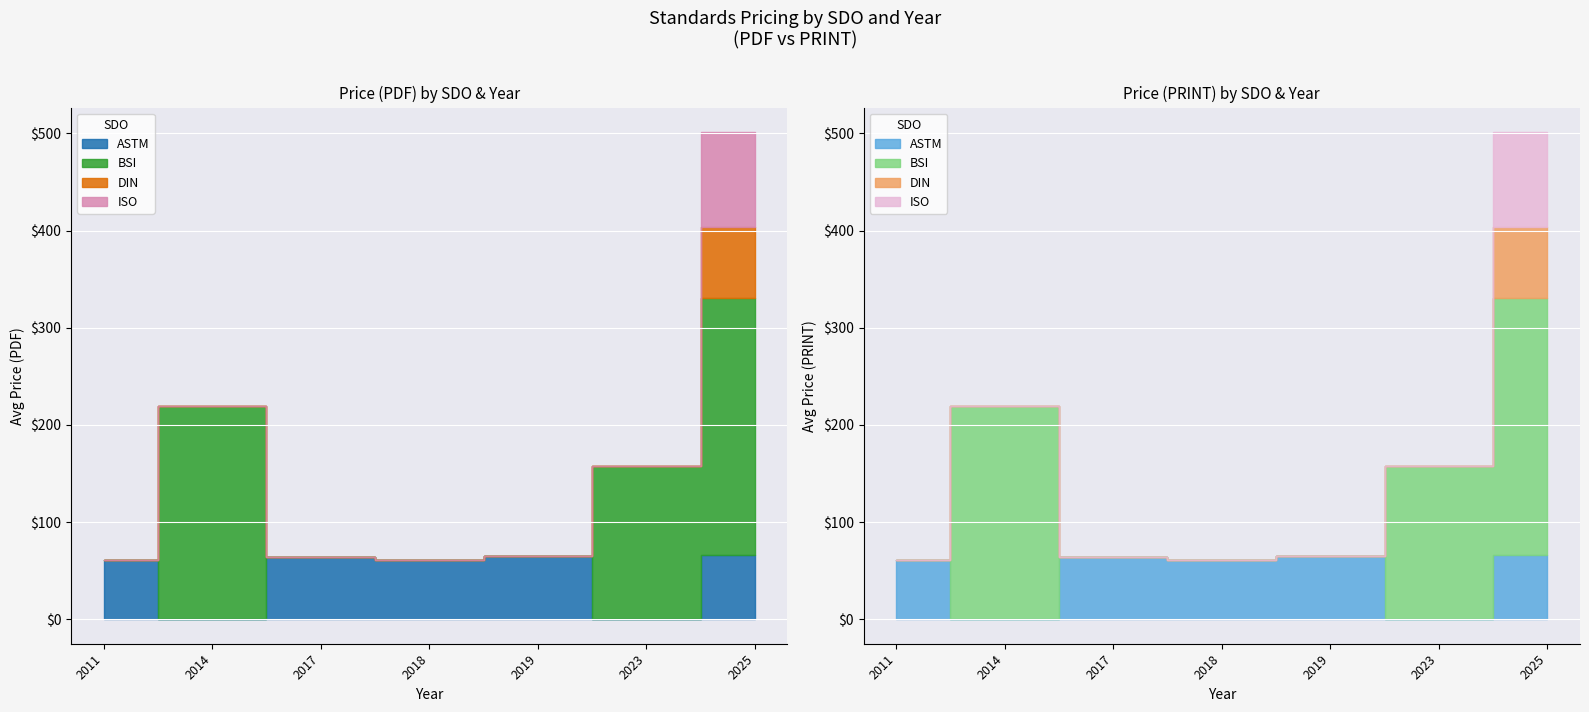

What is the minimum value shown in the chart?

61